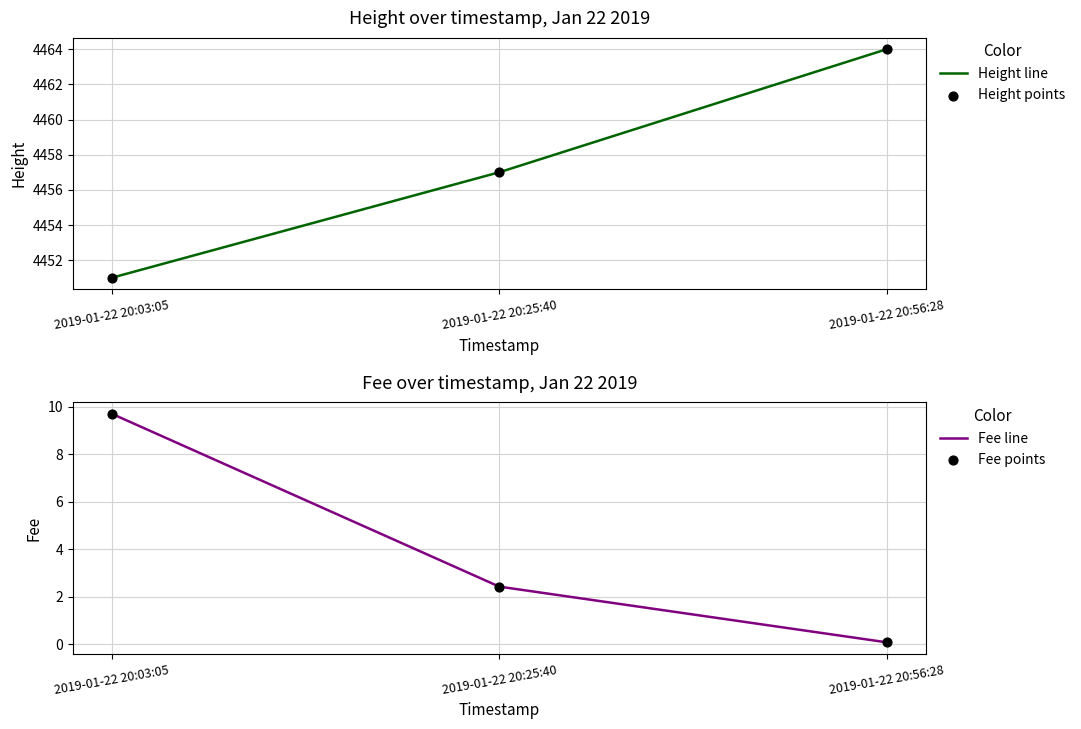

Is the value of Height points at 2019-01-22 20:56:28 greater than the value of Height line at 2019-01-22 20:56:28?

No